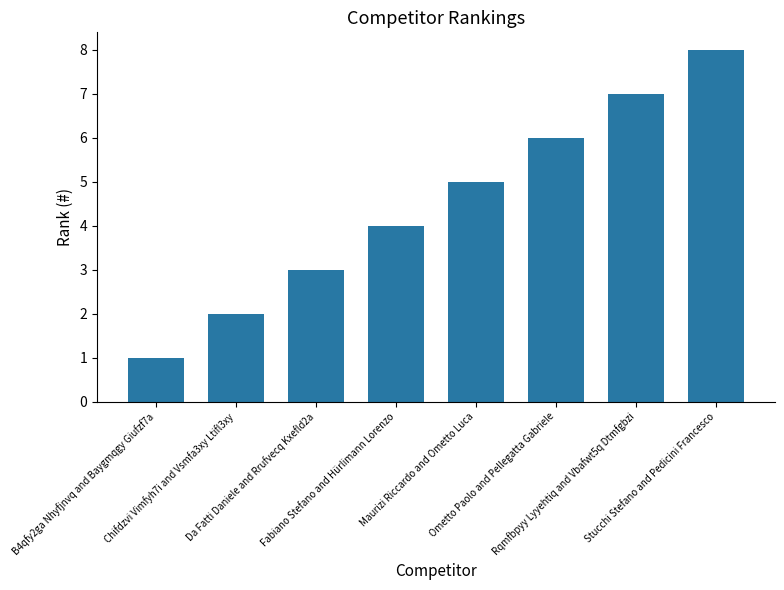

What is the value of the 7th bar from the left?

7